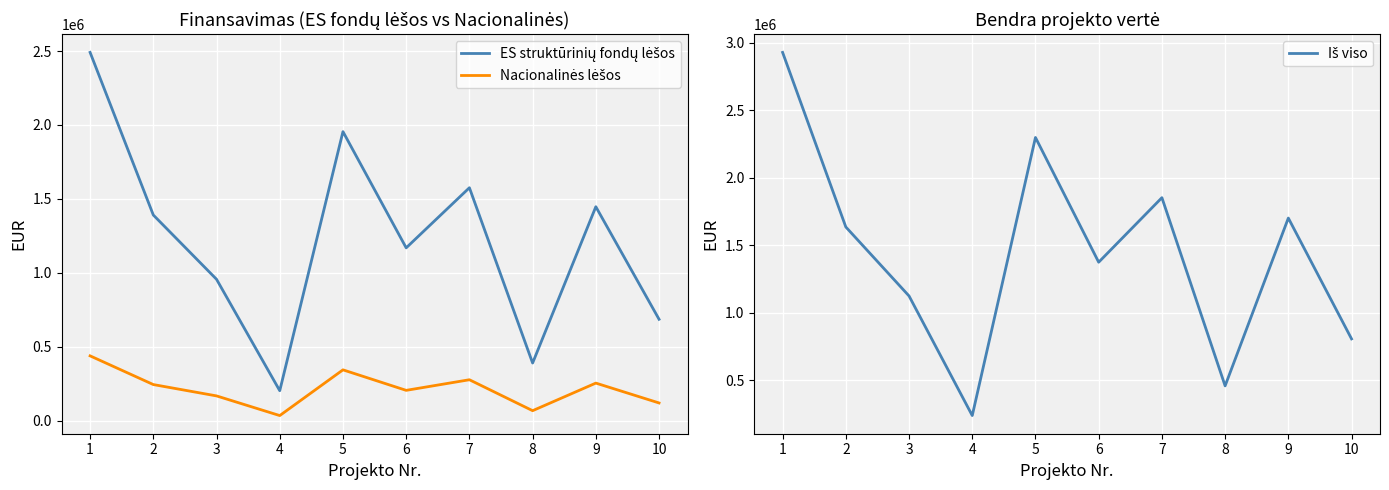

What is the highest value of the ES struktūrinių fondų lėšos series?

2490658.0